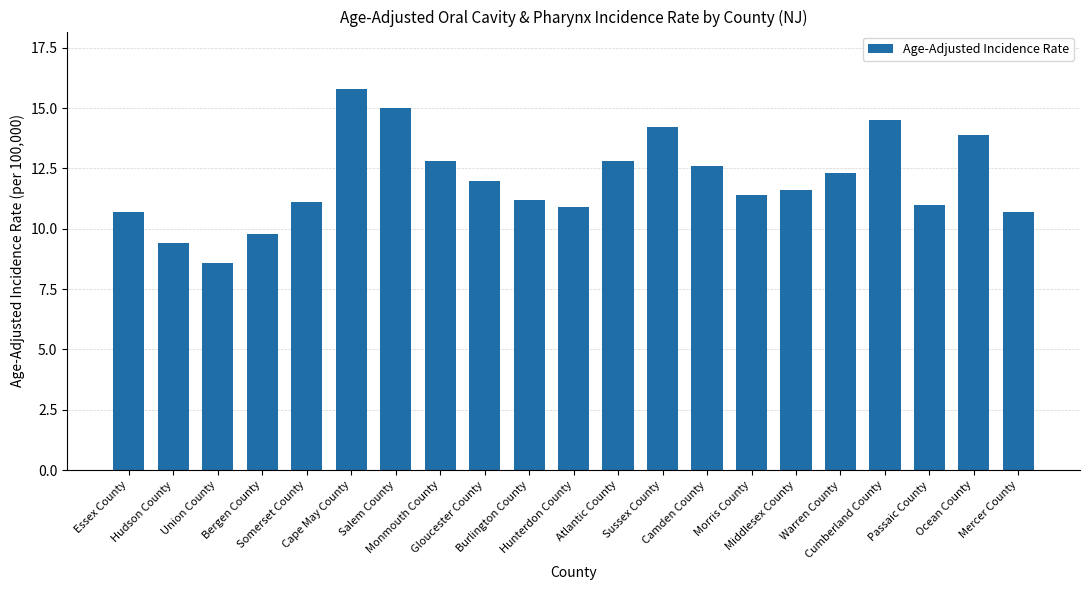

Is it true that the value at Morris County is 17.5?

False